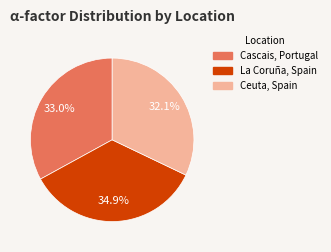

Does any single category account for the majority?

No